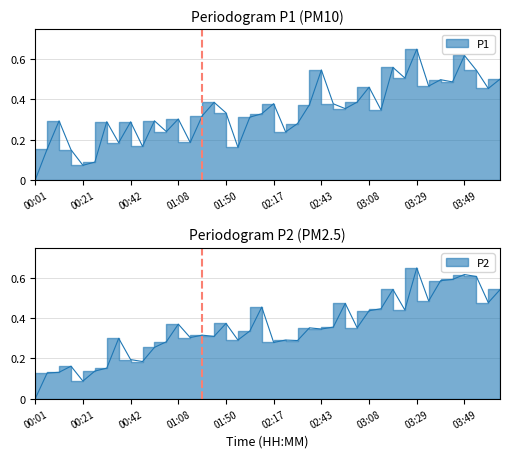

The value of P1 at 03:49 is 0.4. True or false?

False